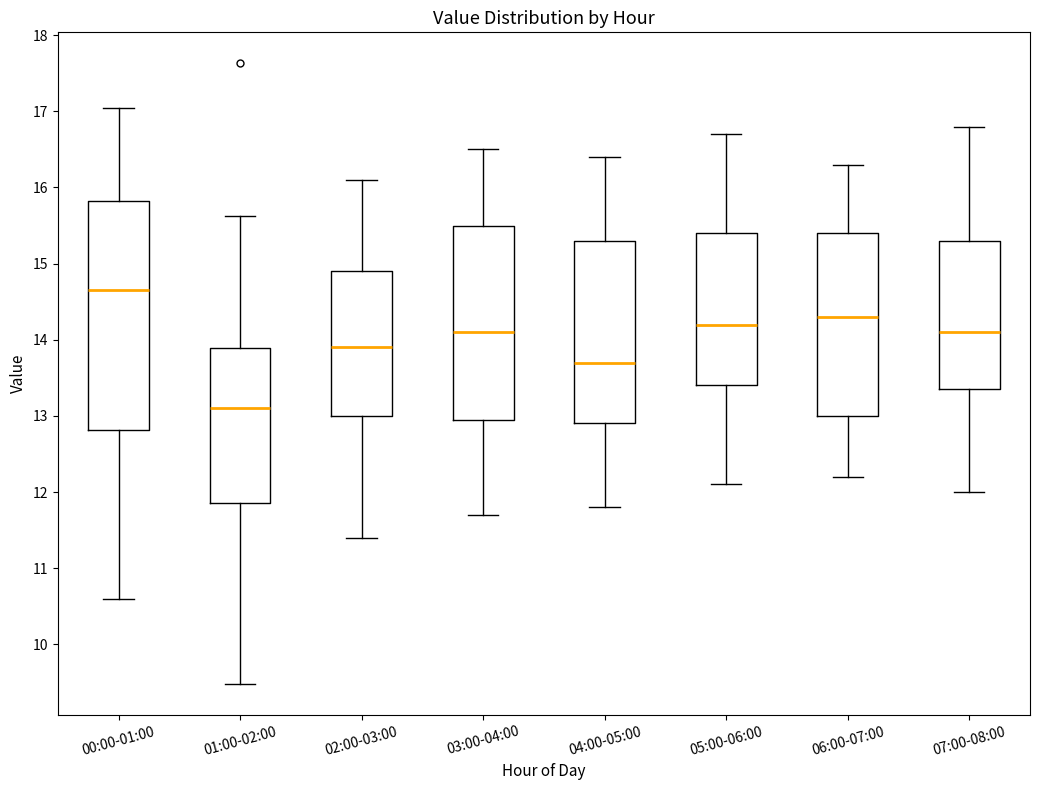

Comparing the boxes themselves (not the whiskers), which one is the tallest?

00:00-01:00